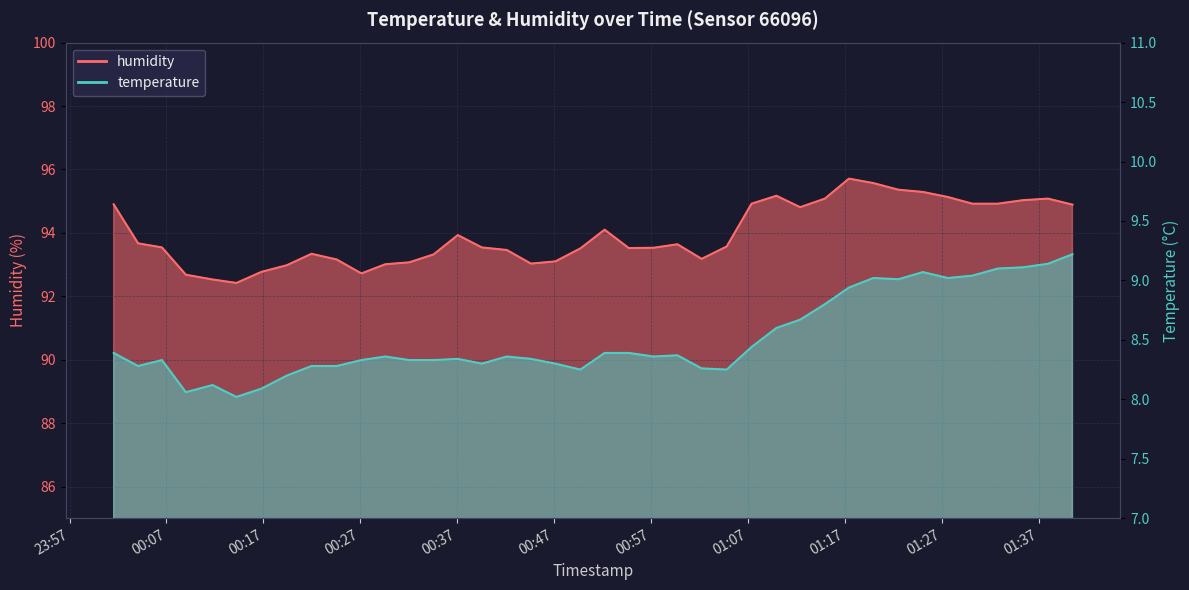

Count the number of categories in the chart.

40